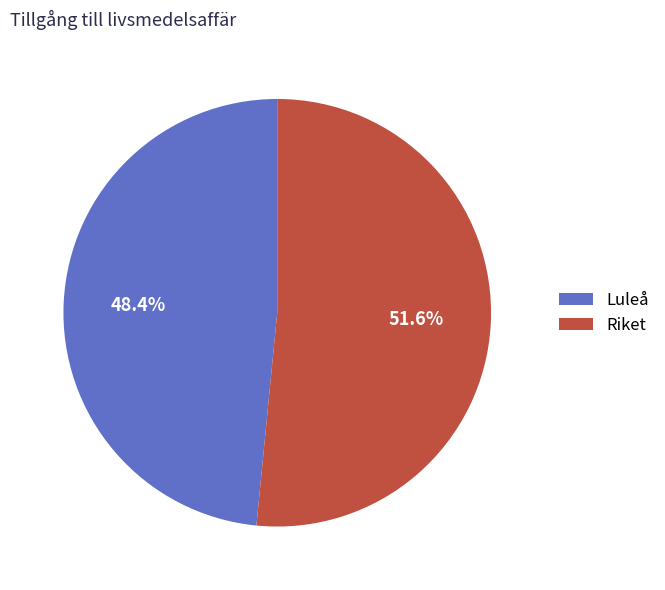

Does Luleå represent more than half of the total?

No